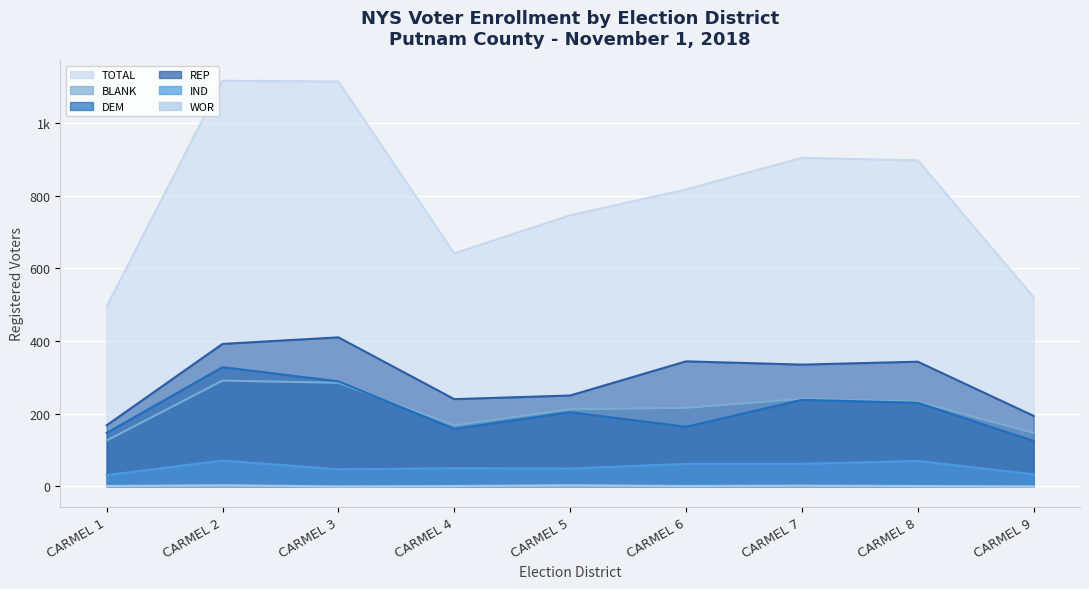

How many data points in DEM are less than 204?

4